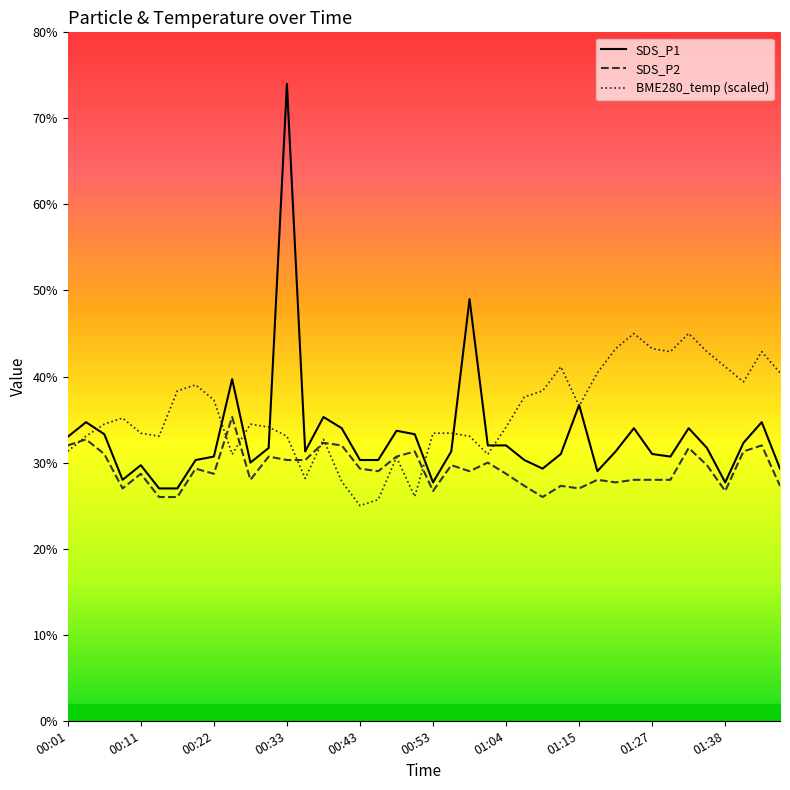

At which label does SDS_P1 reach its peak?

00:33